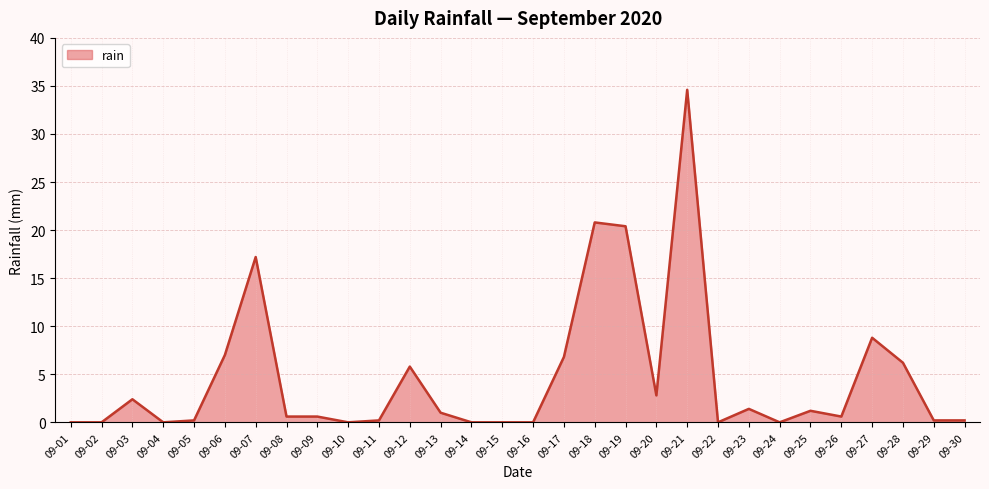

What is the change in value from 09-12 to 09-23?

-4.4